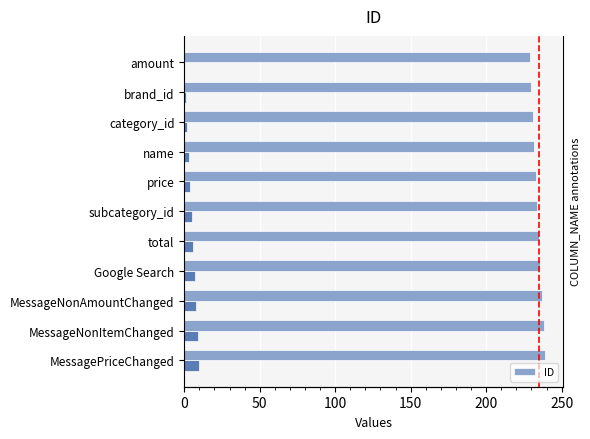

Which has a higher value, total or category_id?

total